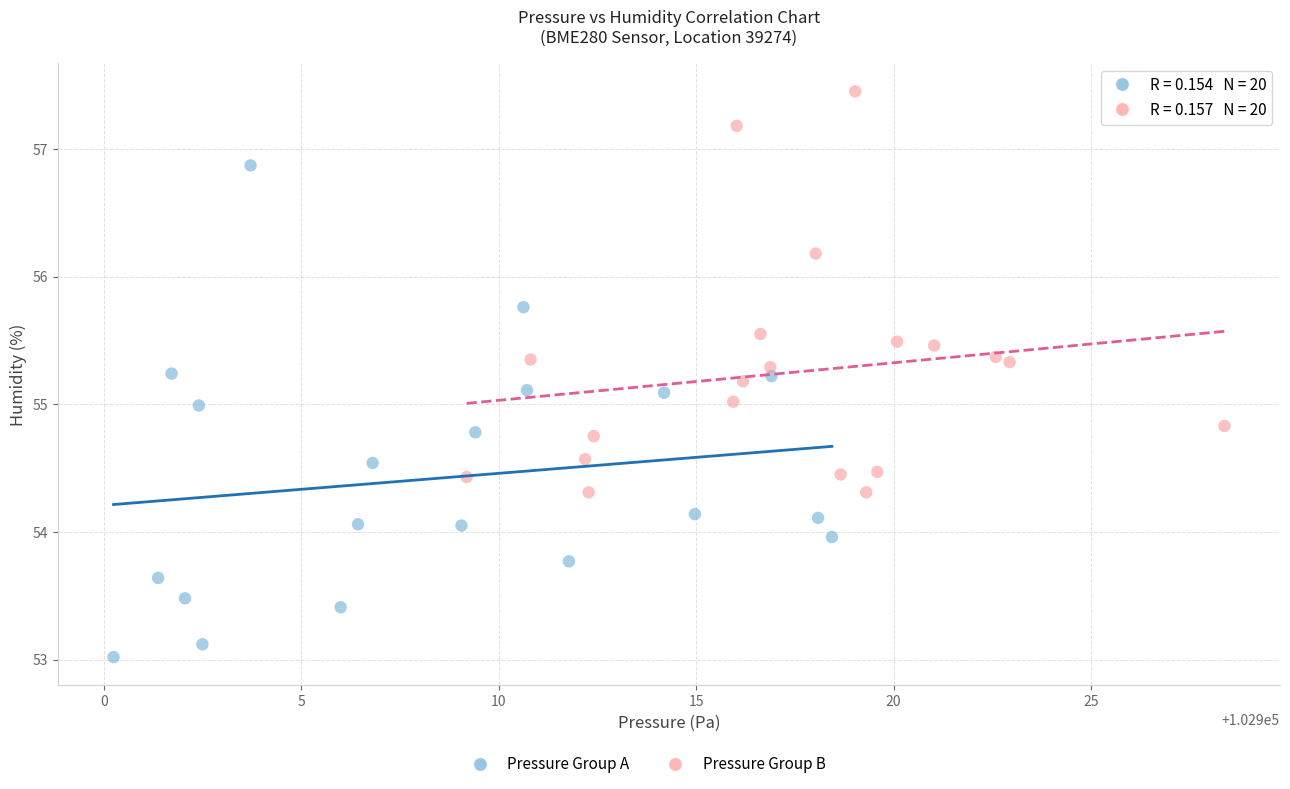

Which series contains the lowest Y value?

Pressure Group A